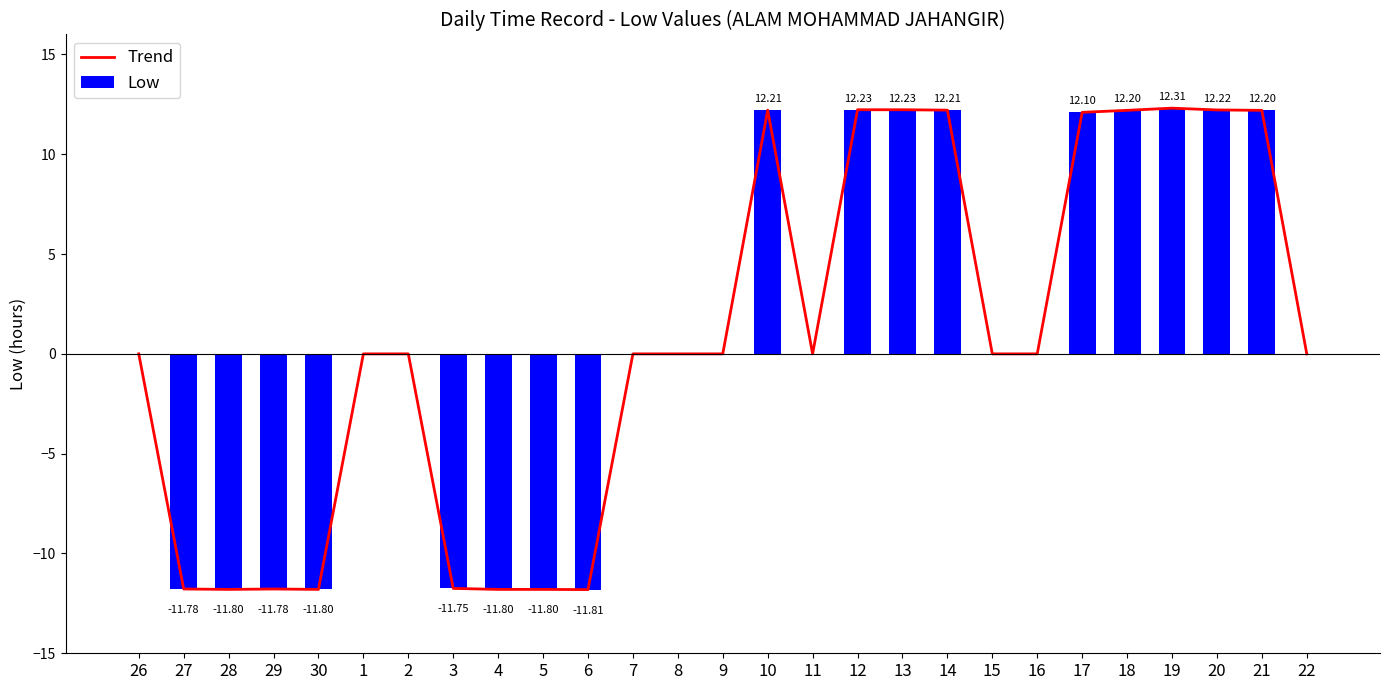

At which label does Low reach its minimum?

6